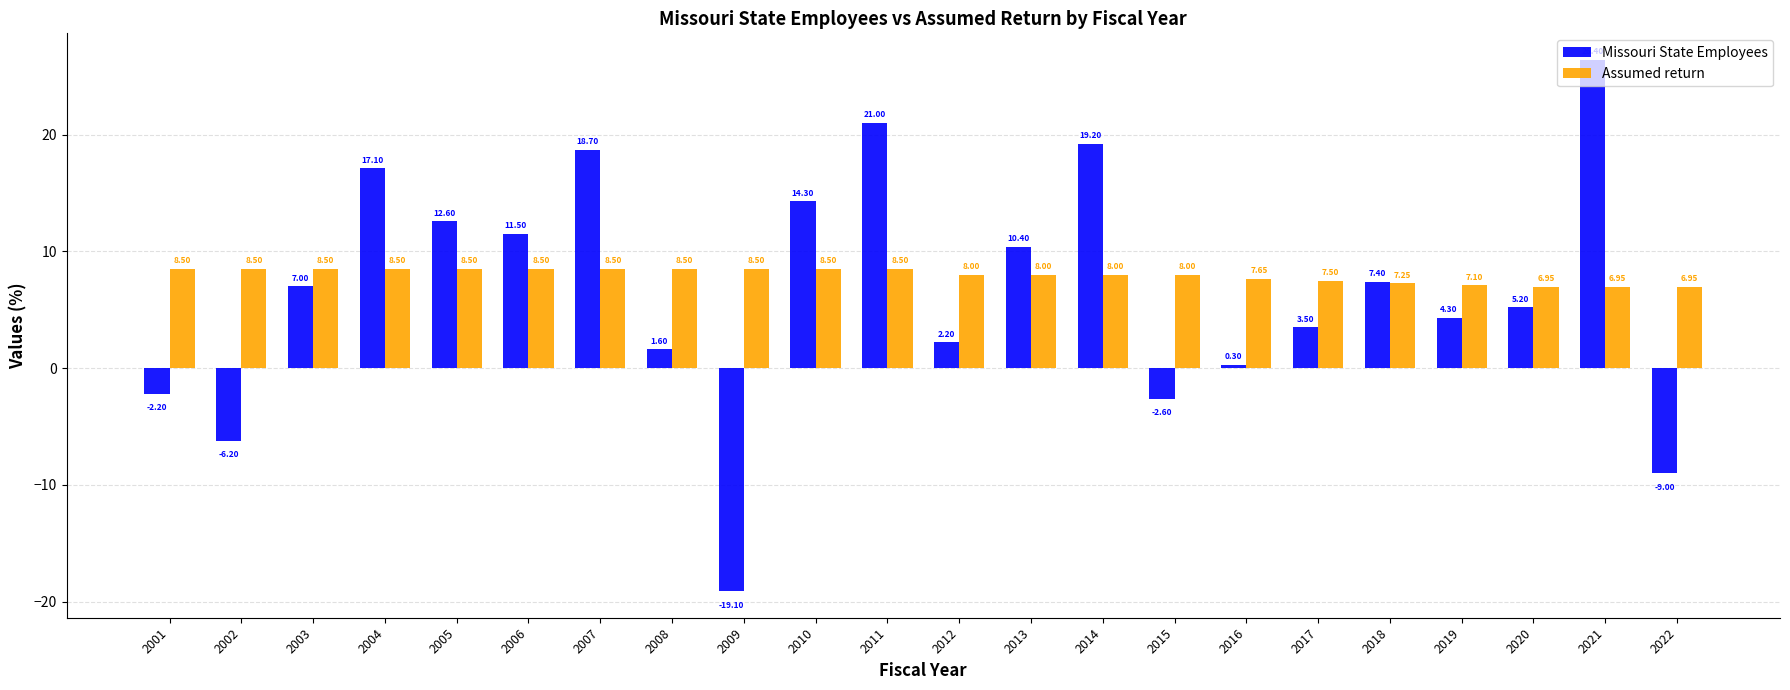

List the series in order of their peak value, lowest first.

Assumed return, Missouri State Employees